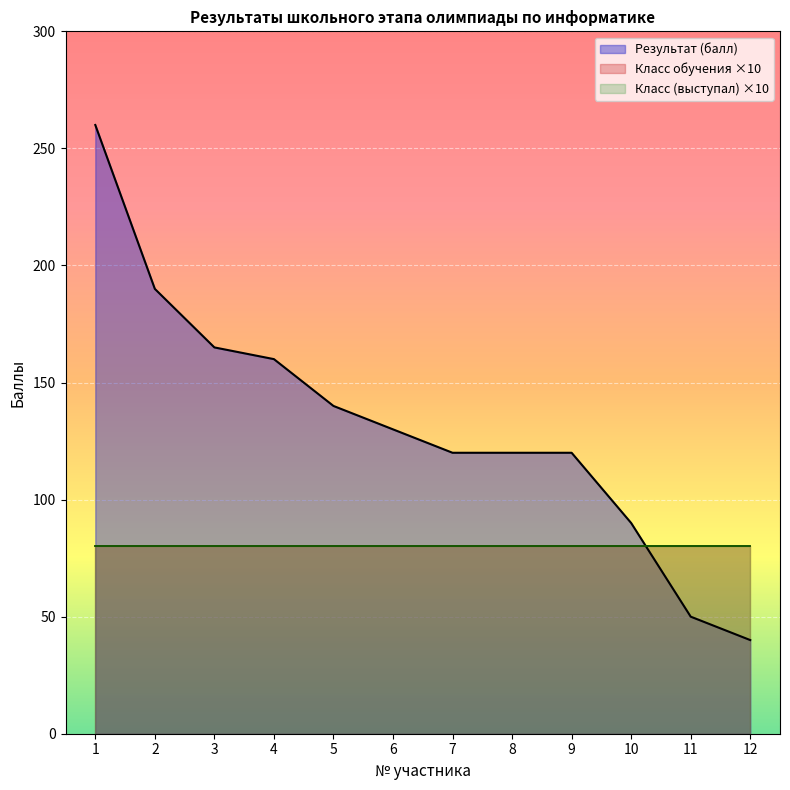

Between 3 and 2, which is larger?

2